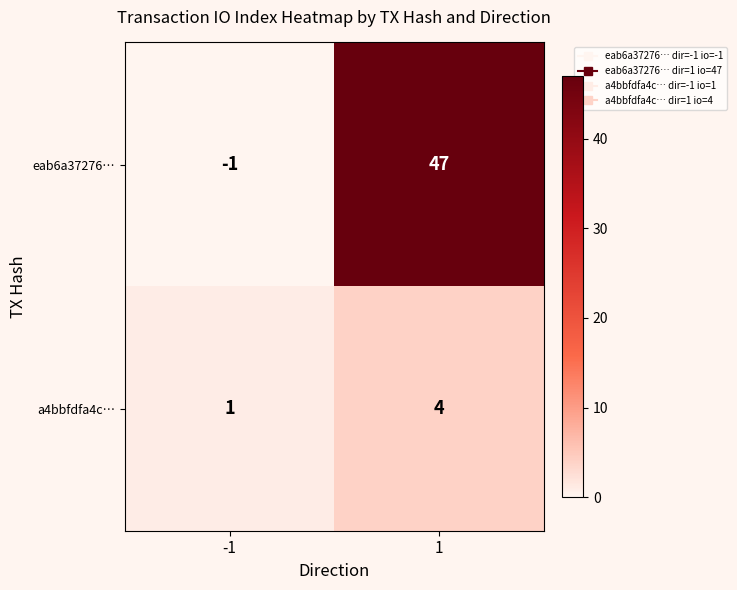

Rank the series by their maximum value, from highest to lowest.

eab6a37276…, a4bbfdfa4c…